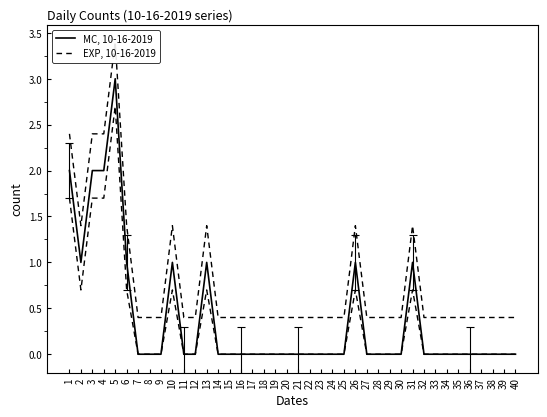

Rank the series by their average value, from lowest to highest.

MC, 10-16-2019, EXP, 10-16-2019